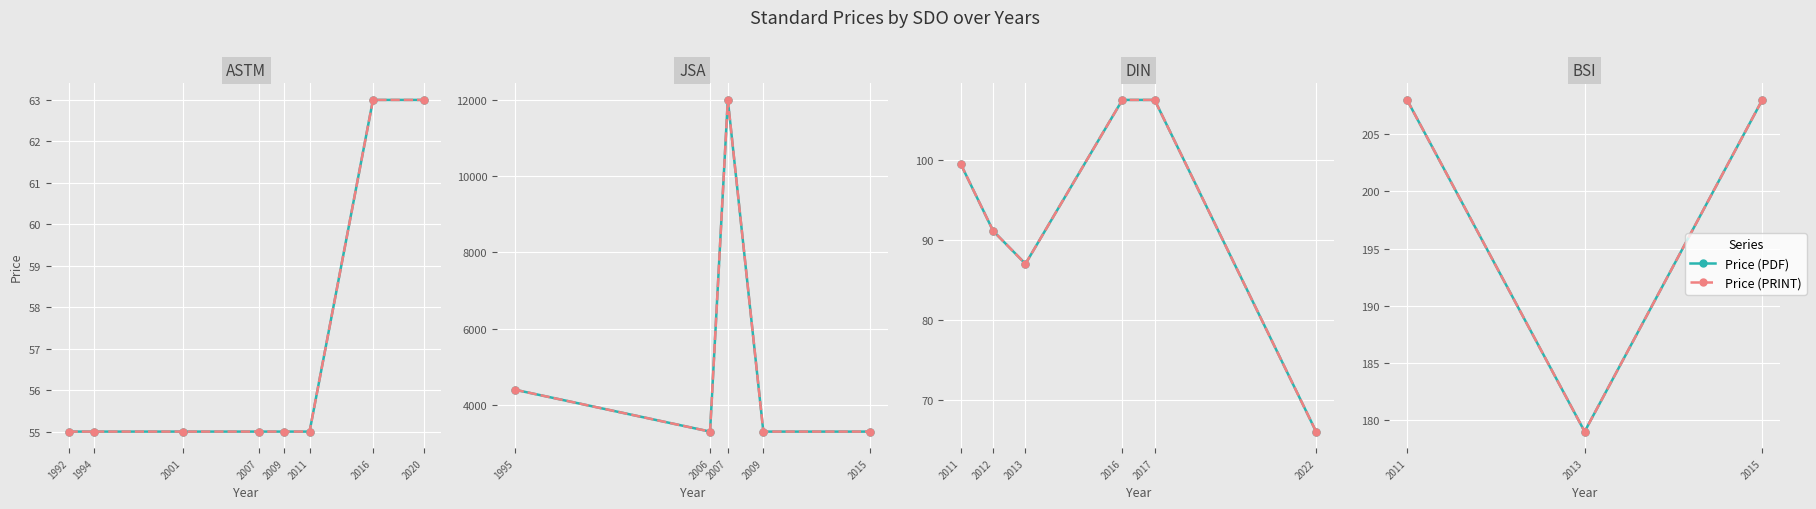

Between 1994 and 2001, which is larger?

2001